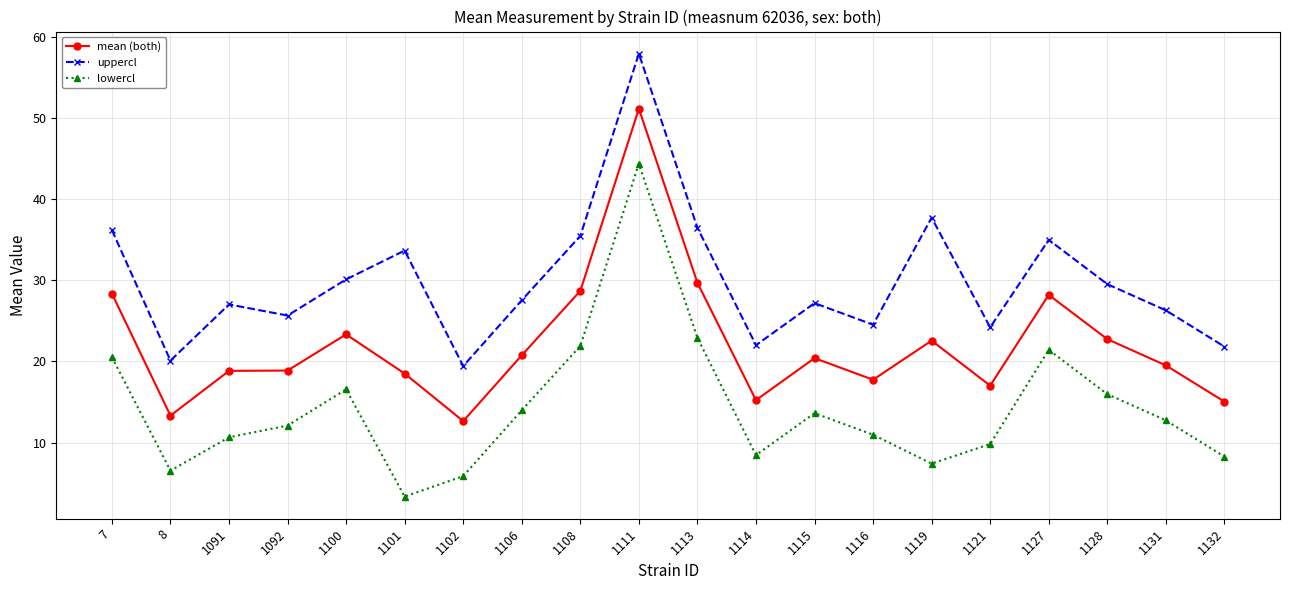

What is the value of the uppercl point at the 19th from the left?

26.3